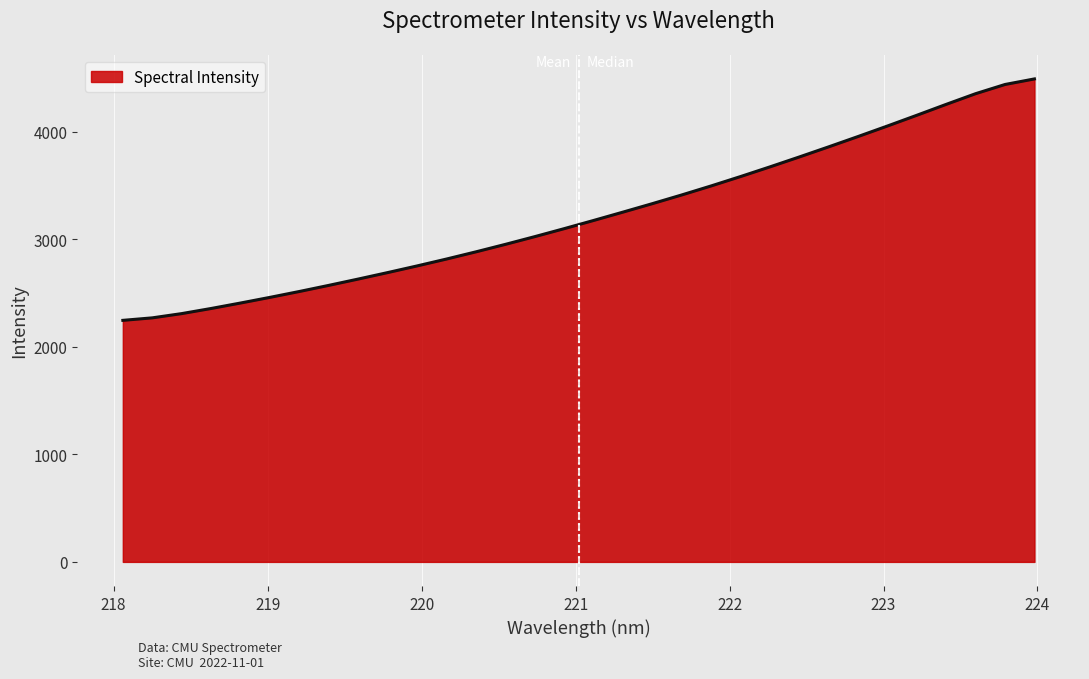

Reading left to right, transcribe all the data shown in this chart.

2247.4	2270.6	2310.2	2357.9	2408.7	2461.4	2516.1	2573.1	2631.8	2692.0	2753.9	2818.1	2885.0	2954.5	3026.5	3100.7	3177.0	3254.6	3333.5	3414.4	3498.4	3585.6	3675.6	3767.9	3862.2	3958.2	4056.1	4156.0	4257.5	4356.7	4442.1	4493.8